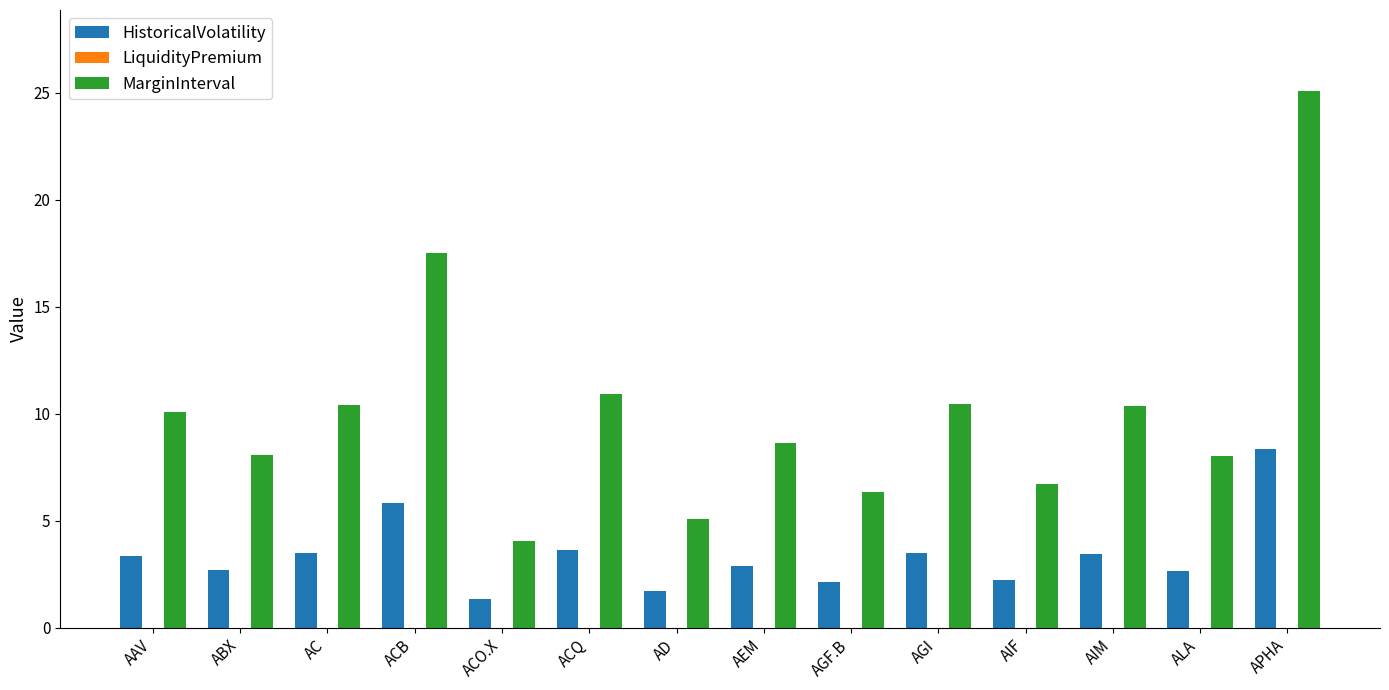

At which category is the sum across all series the highest?

APHA